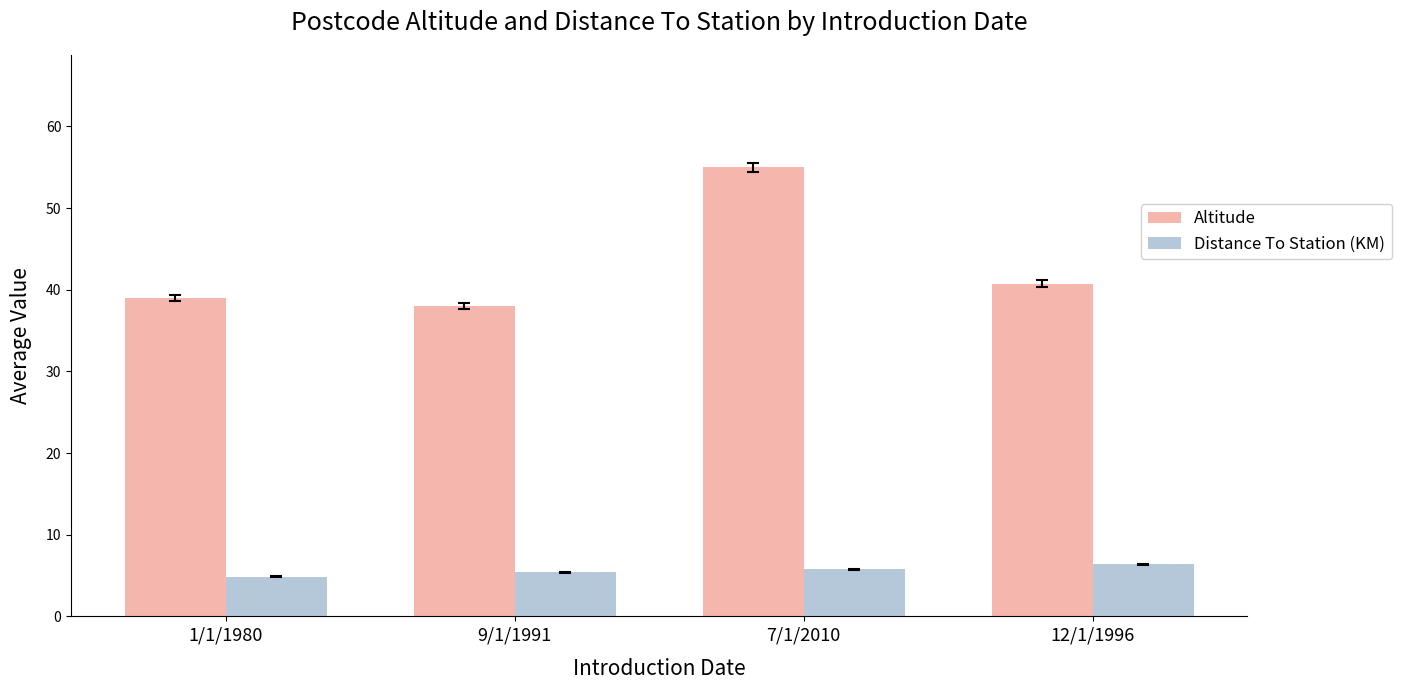

How many data points does each series have?

4